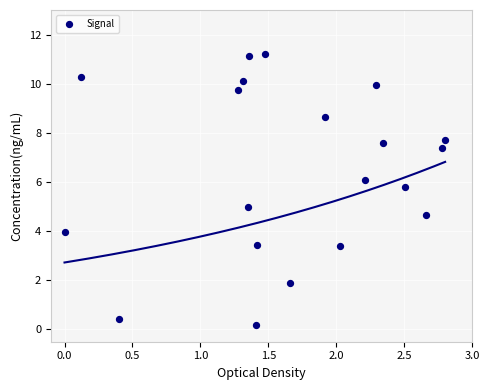

What is the range of X values (max minus min)?

2.8